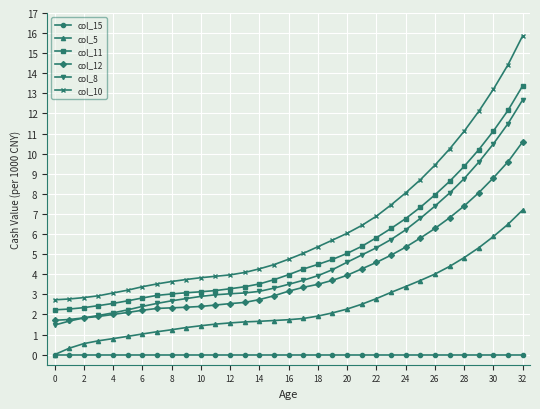

How many distinct data groups are displayed?

6